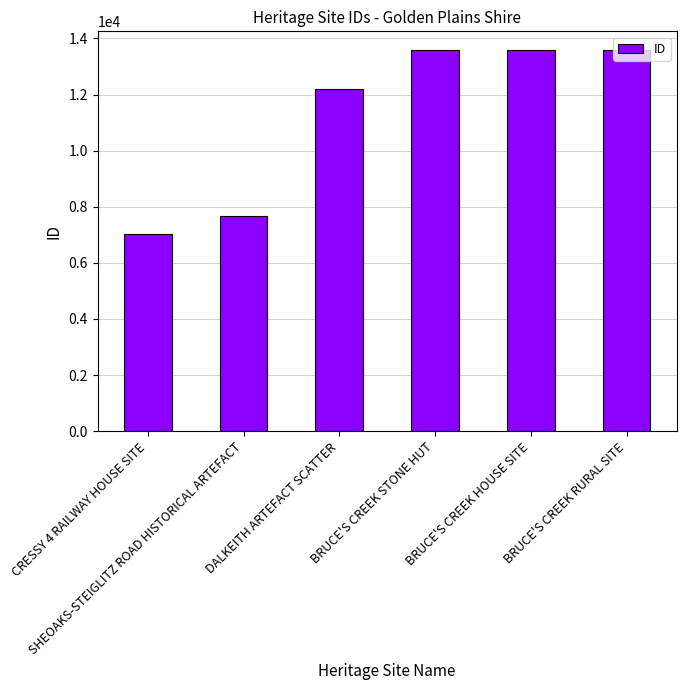

True or false: the data shows 7667 at SHEOAKS-STEIGLITZ ROAD HISTORICAL ARTEFACT.

True